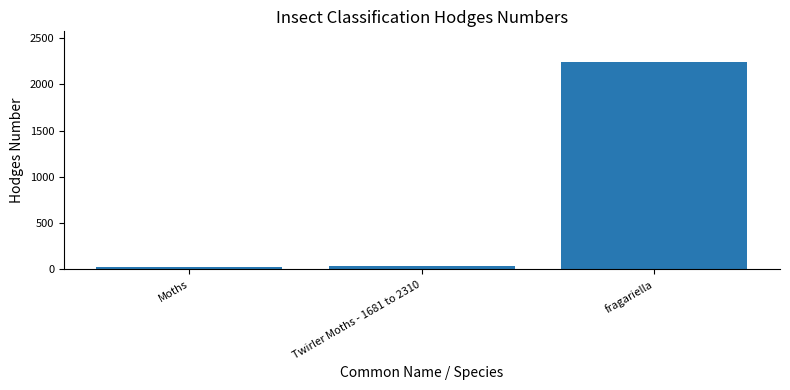

Reading right to left, transcribe all the data shown in this chart.

2235.0	42.1	29.0